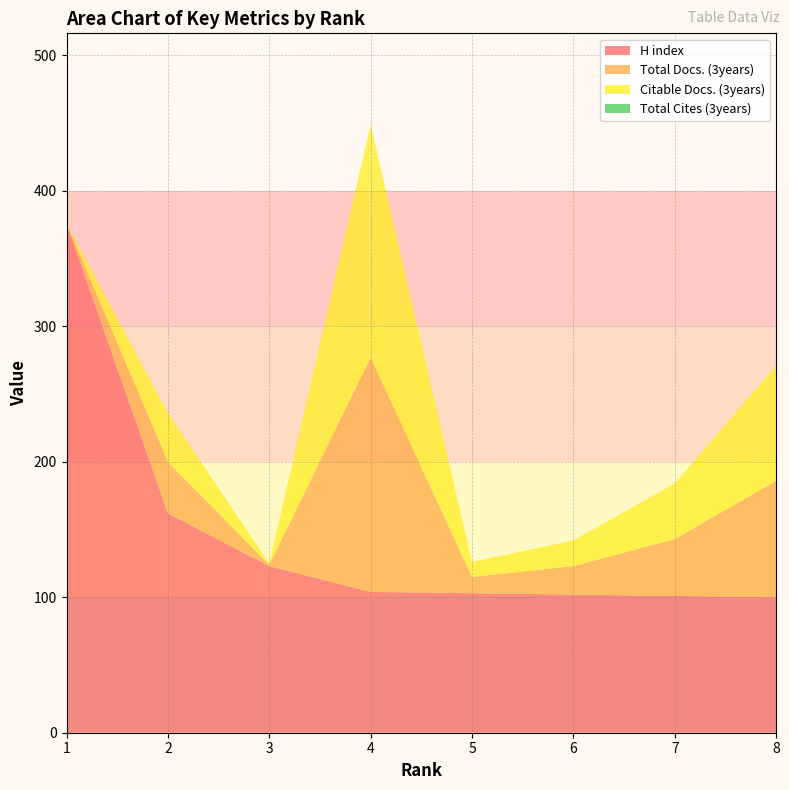

Reading right to left, what are all the values shown in this chart?

H index: 8=100	7=101	6=102	5=103	4=104	3=123	2=162	1=376
Total Docs. (3years): 8=86	7=42	6=21	5=12	4=173	3=1	2=38	1=0
Citable Docs. (3years): 8=85	7=41	6=19	5=11	4=172	3=1	2=36	1=0
Total Cites (3years): 8=0	7=0	6=0	5=0	4=0	3=0	2=0	1=0